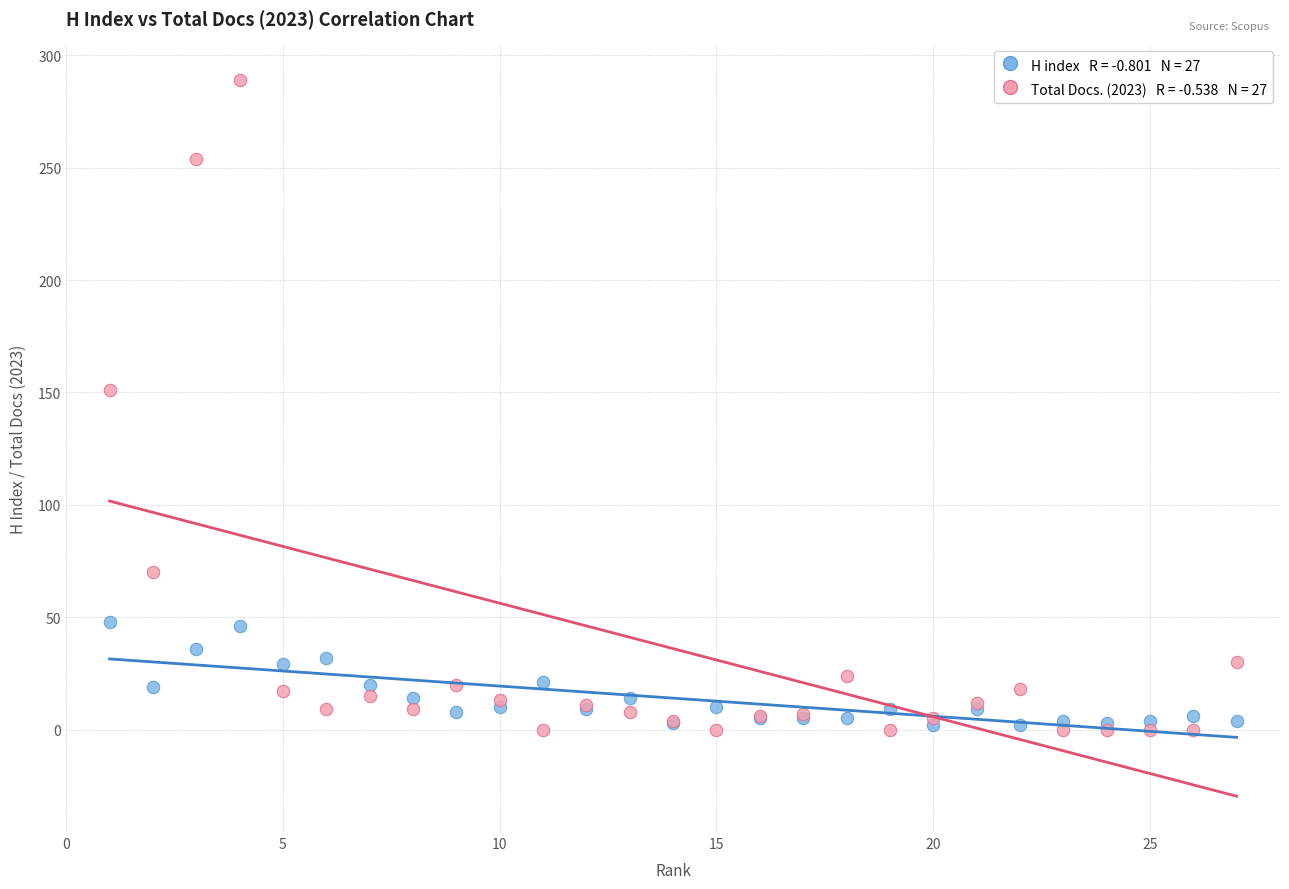

Across all series, what Y value is closest to 144?

151